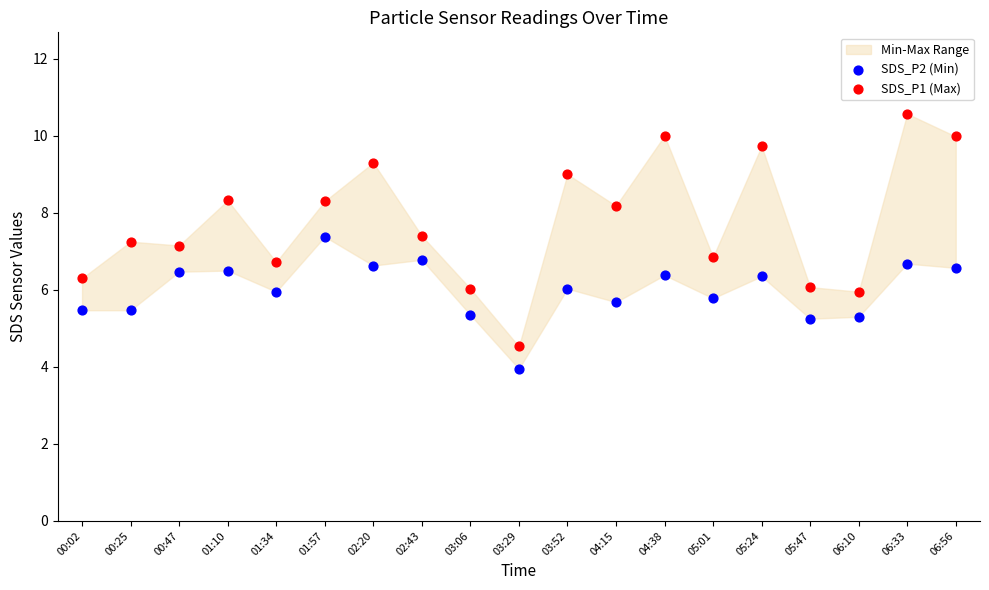

Which series contains the lowest Y value?

SDS_P2 (Min)